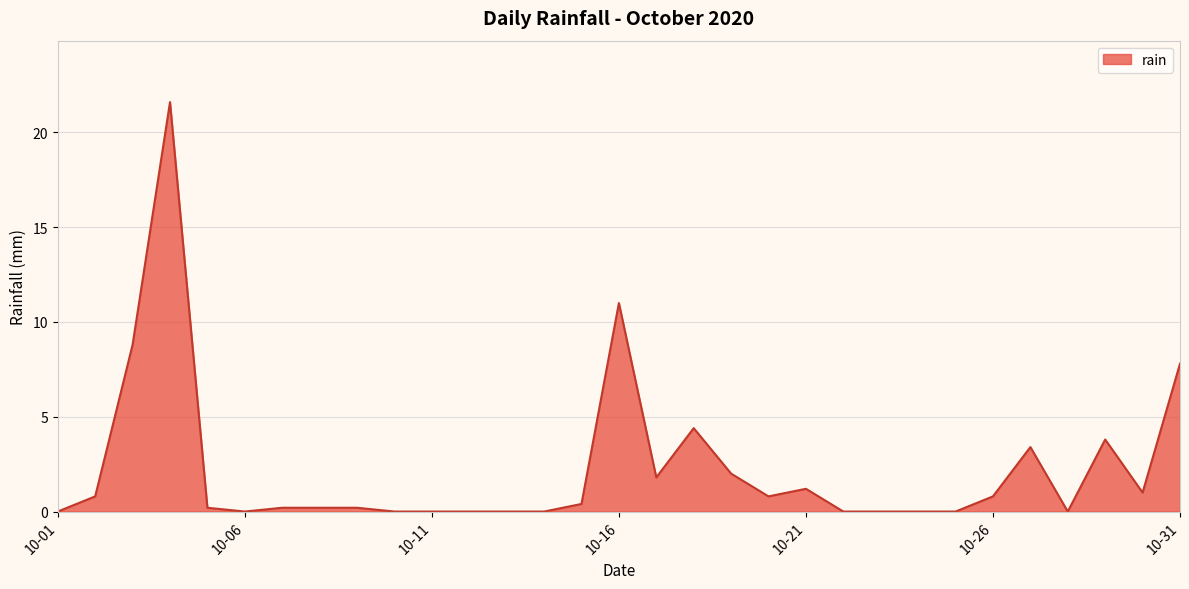

What is the maximum value shown in the chart?

21.6